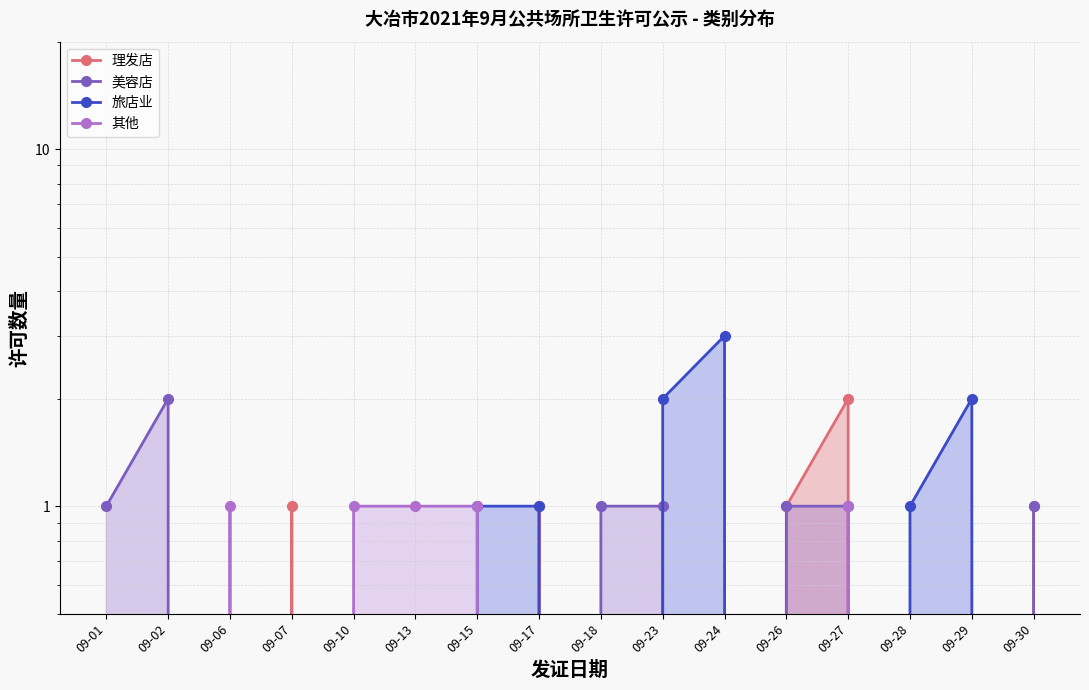

What is the maximum value for 美容店?

2